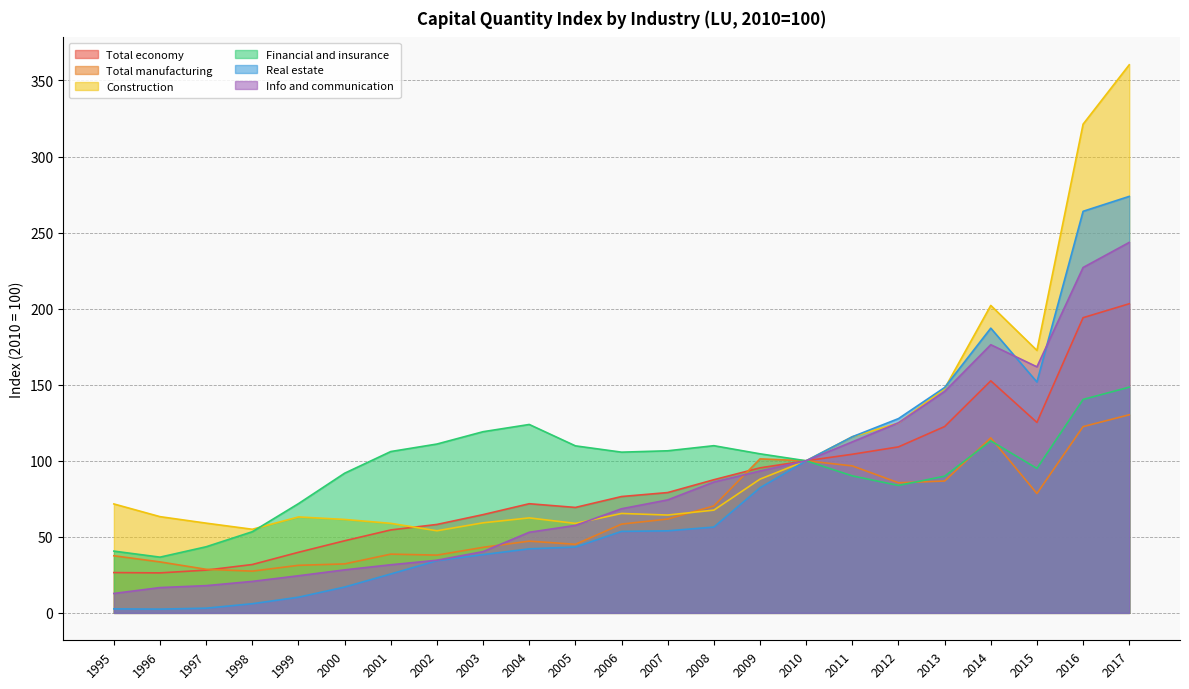

Where is the first local maximum for Info and communication?

2014